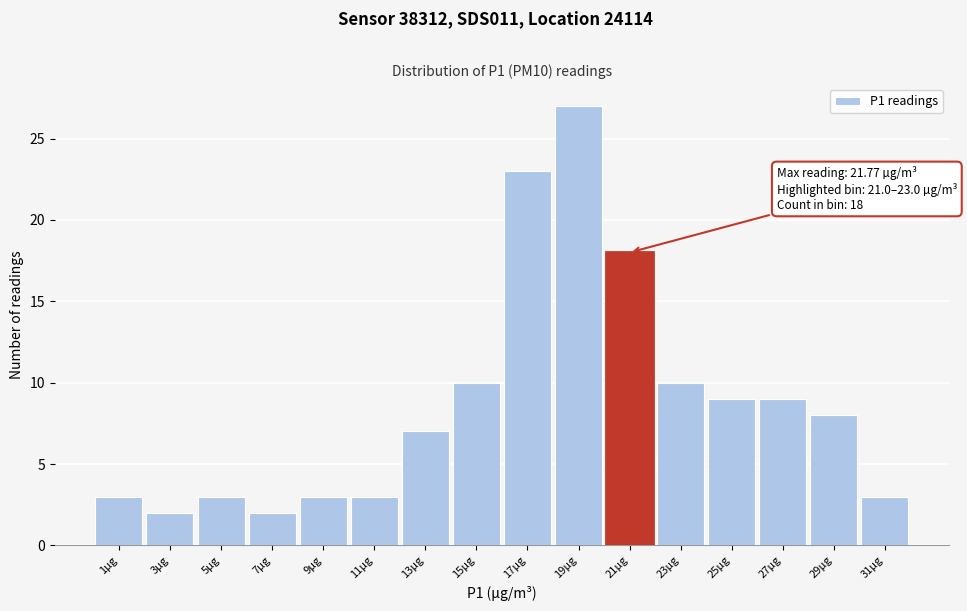

Reading right to left, transcribe all the data shown in this chart.

31µg=3	29µg=8	27µg=9	25µg=9	23µg=10	21µg=18	19µg=27	17µg=23	15µg=10	13µg=7	11µg=3	9µg=3	7µg=2	5µg=3	3µg=2	1µg=3